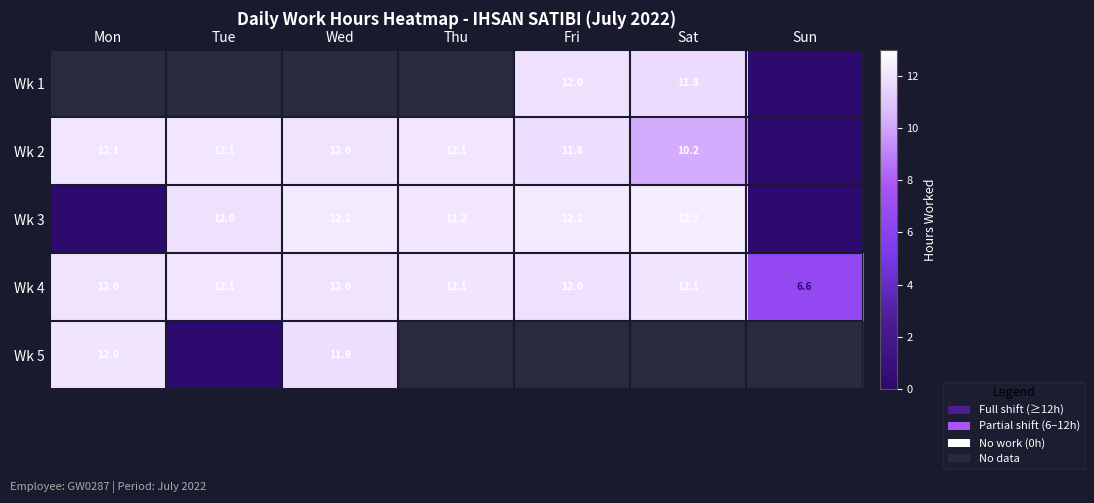

Count the number of categories in the chart.

7